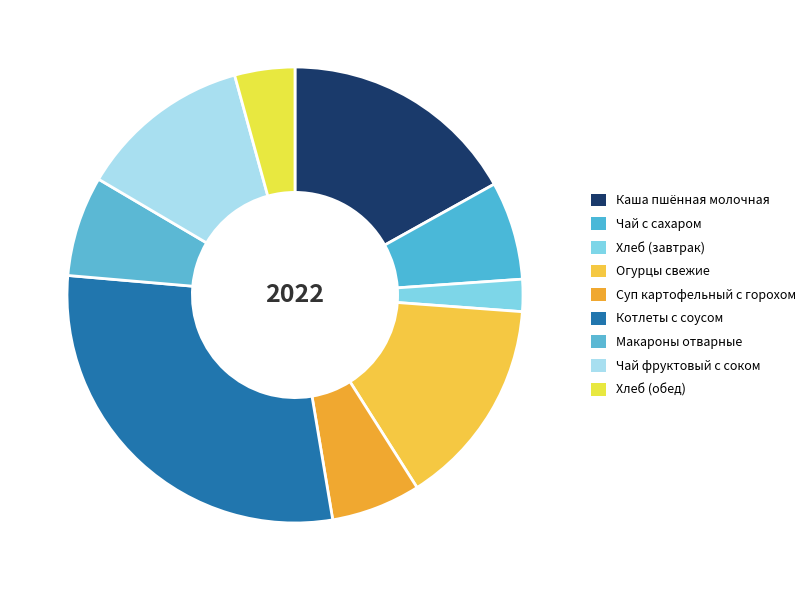

Count the number of slices in the pie.

9